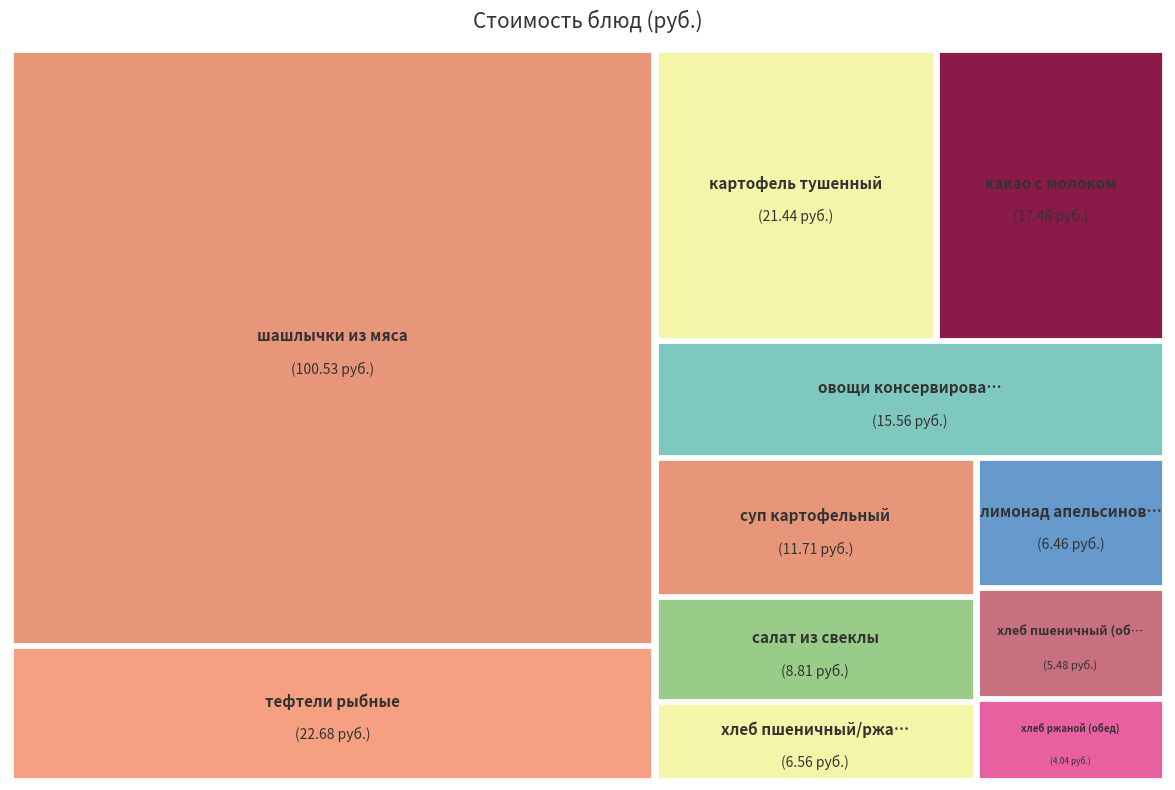

What percentage is the шашлычки из мяса slice, to the nearest percent?

46%